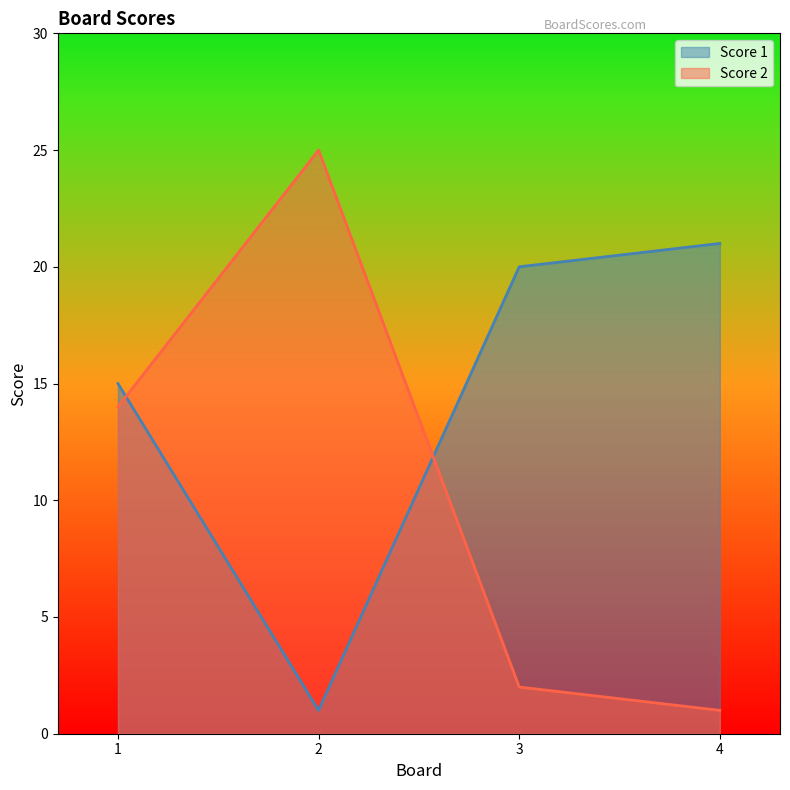

What is the difference between the highest and lowest values at 4?

20